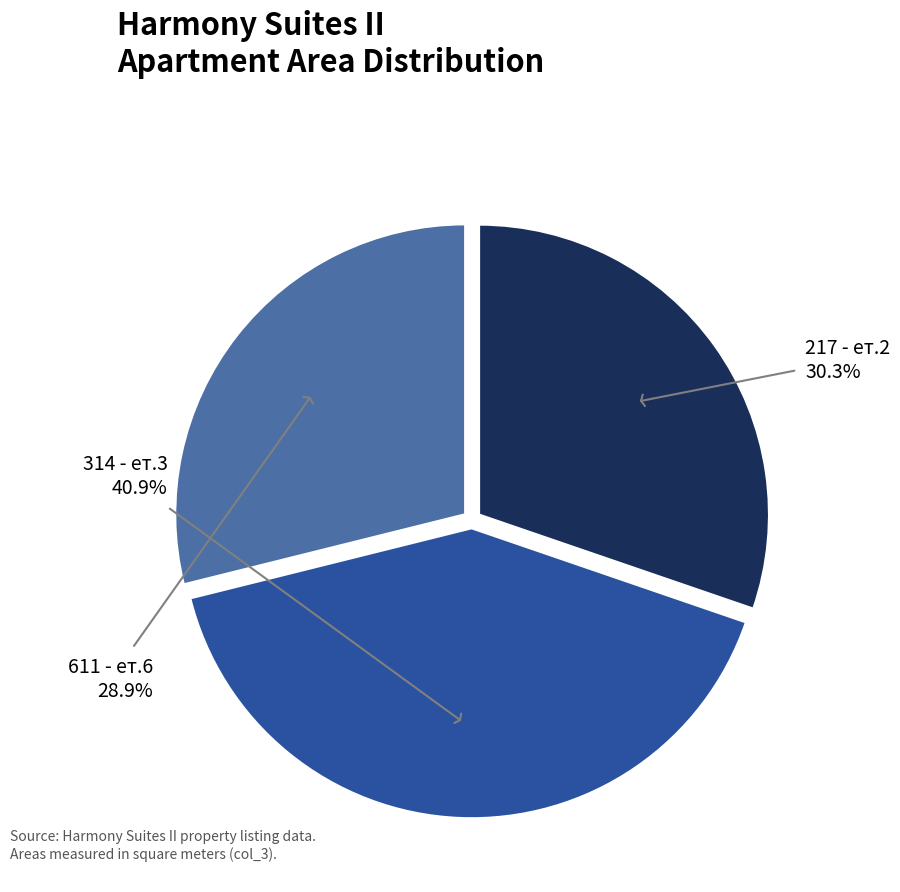

What is the ratio of the value at 217 - ет.2 to the value at 611 - ет.6?

1.0